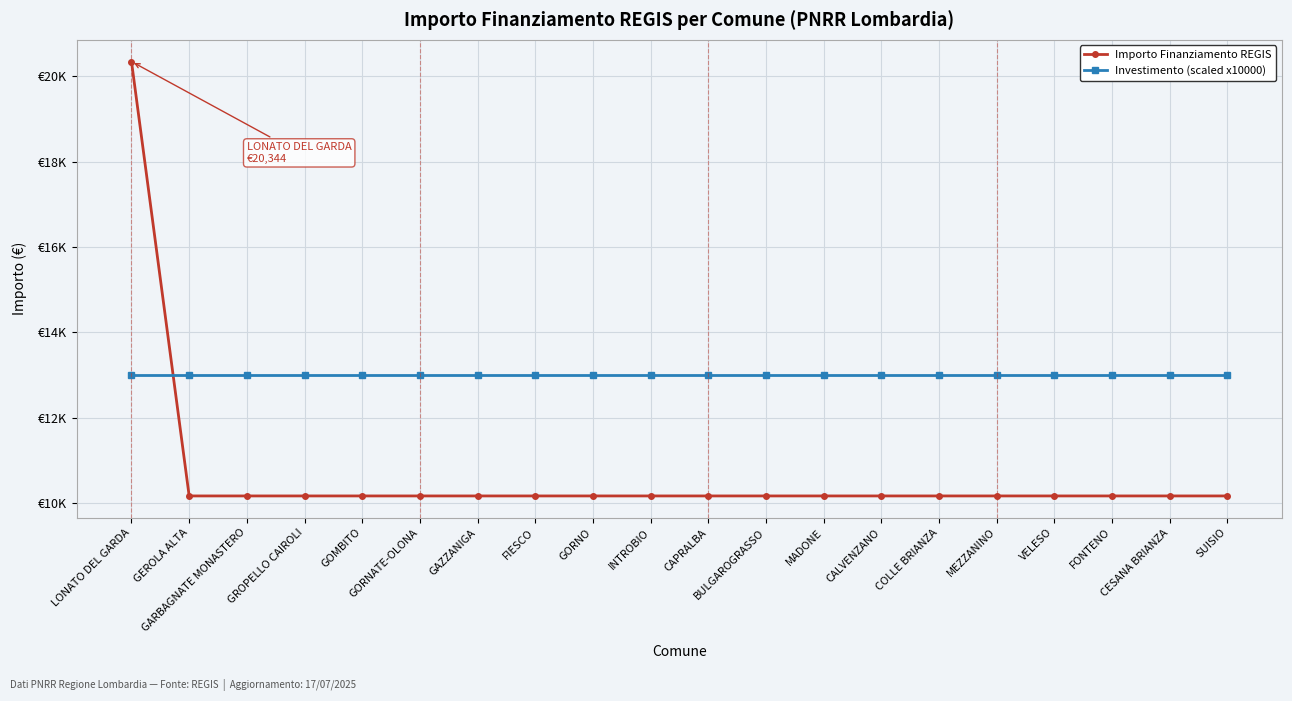

What are all the series names shown in the legend?

Importo Finanziamento REGIS, Investimento (scaled x10000)